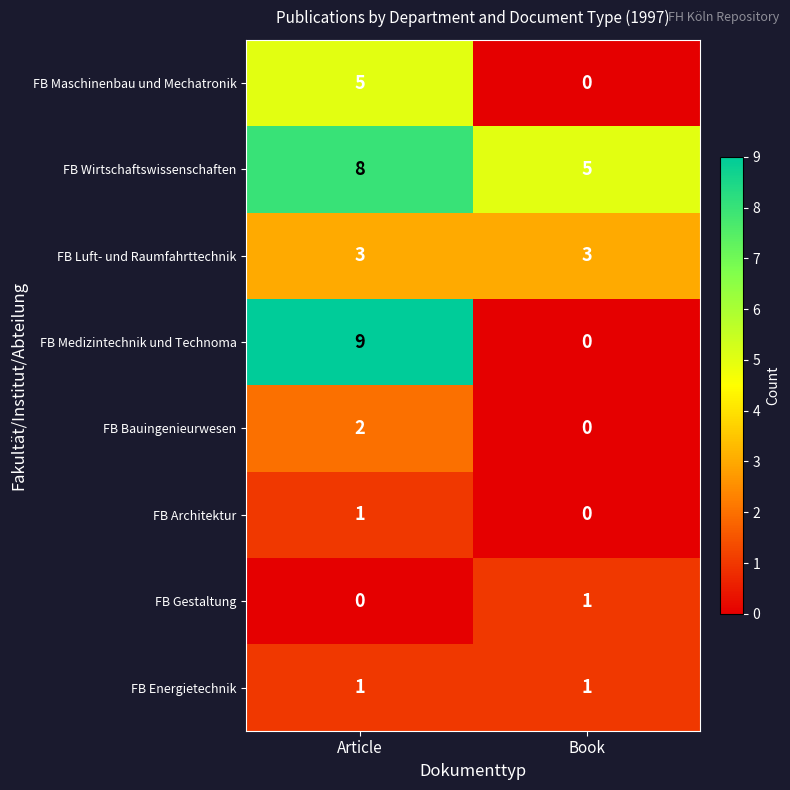

The value of FB Wirtschaftswissenschaften at Article is 8. True or false?

True